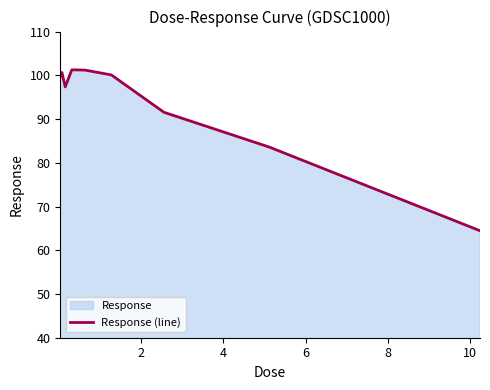

What is the average value?

93.3